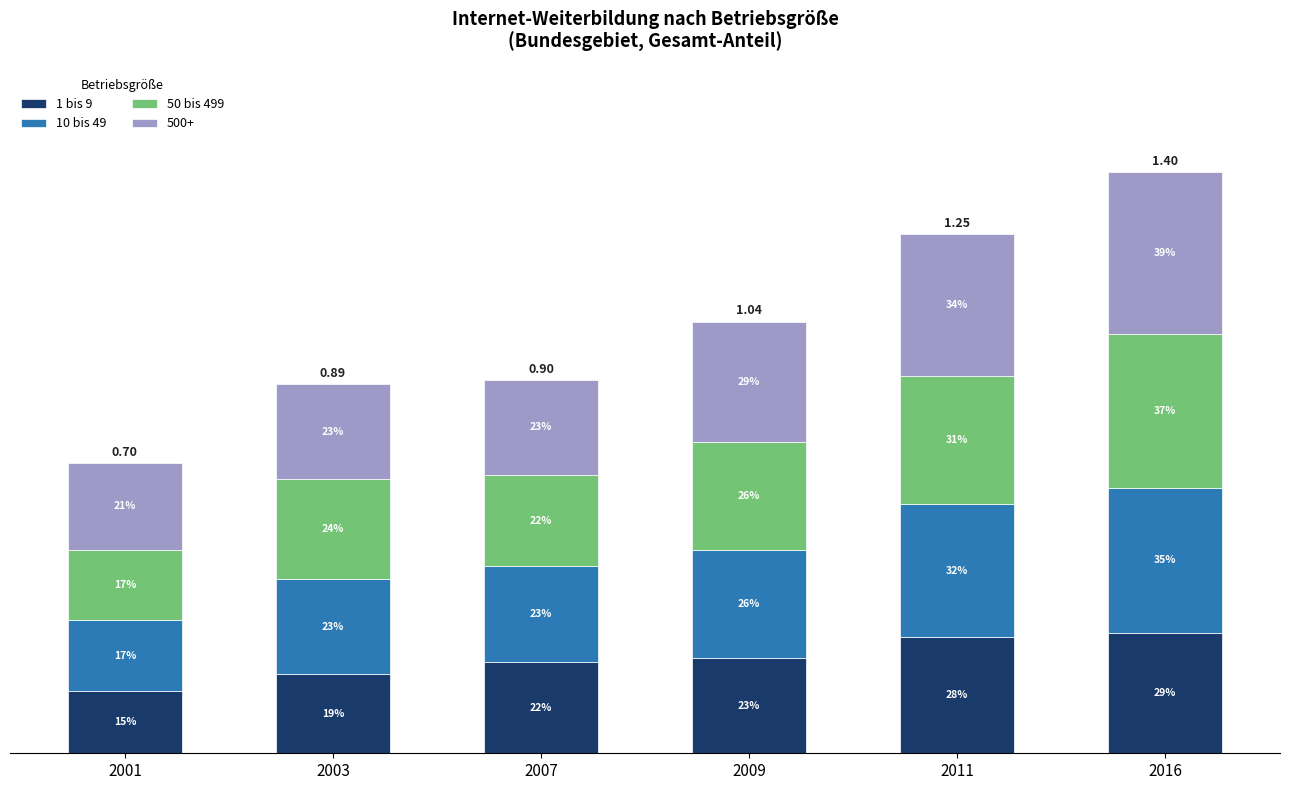

What is the value of the 1 bis 9 bar at the 1st from the left?

0.1